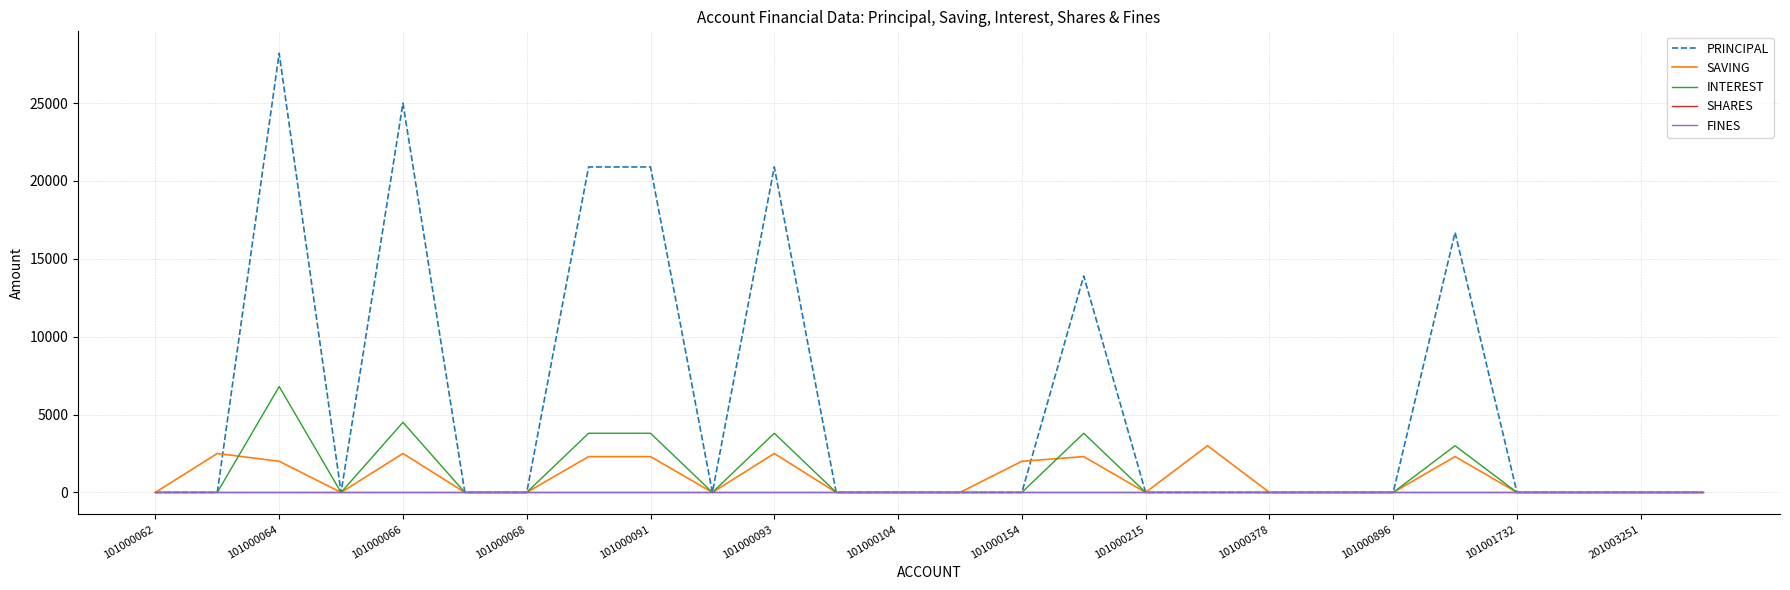

Which category has the highest value in the FINES series?

101000062